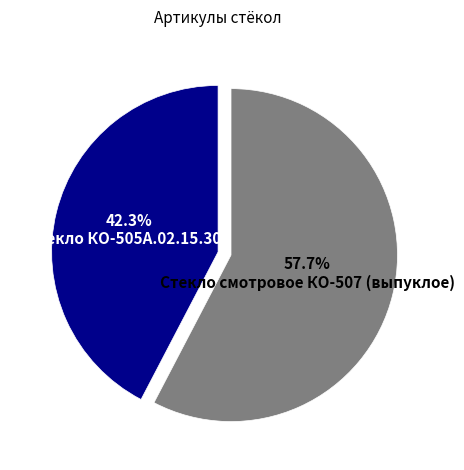

To the nearest percent, what percentage of the pie is Стекло смотровое КО-507 (выпуклое)?

58%